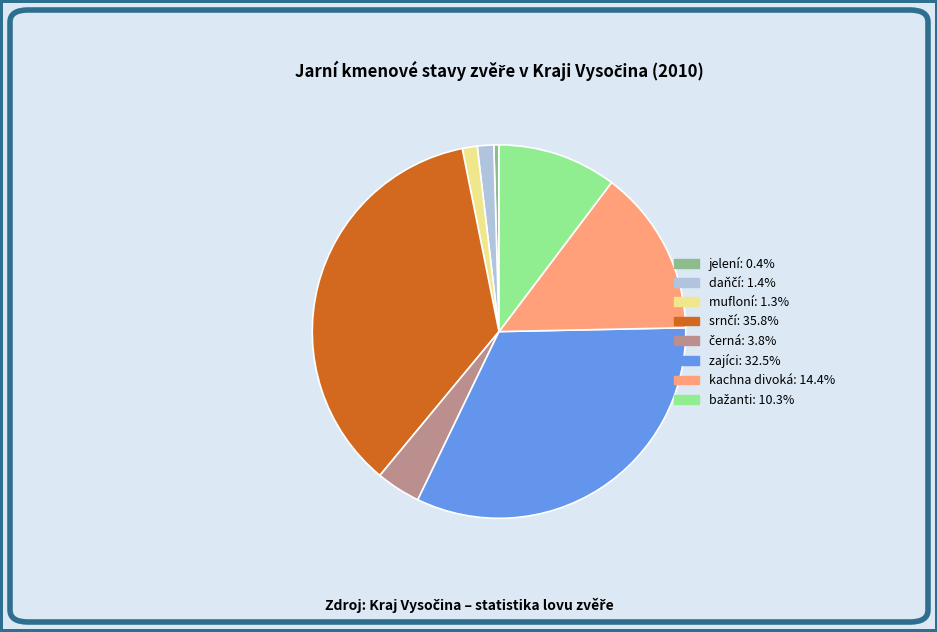

What is the smallest slice in the pie chart?

jelení